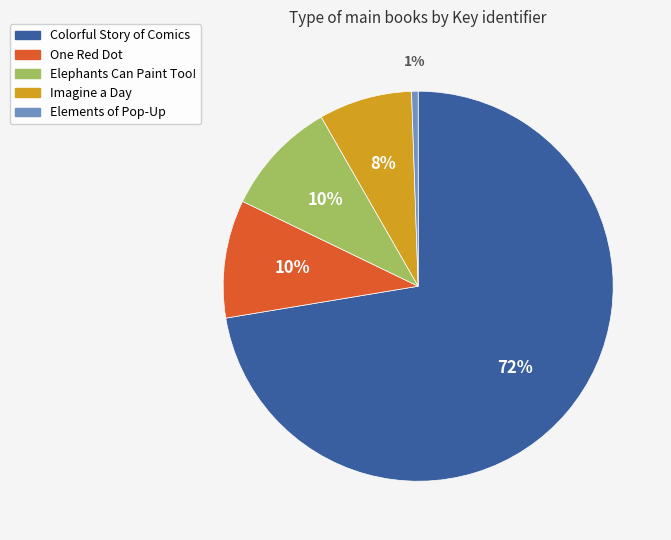

To the nearest percent, what is the average slice percentage?

20%